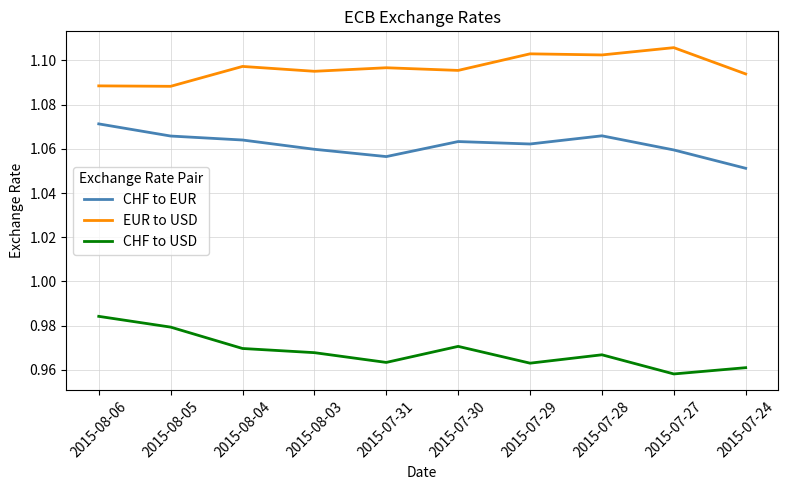

True or false: CHF to EUR and EUR to USD intersect in this chart.

False